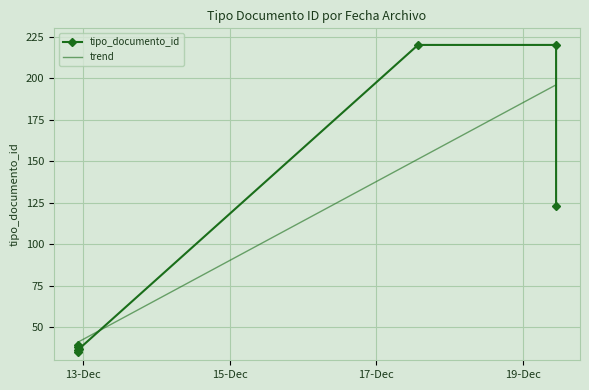

What is the sum of all trend values?

748.0